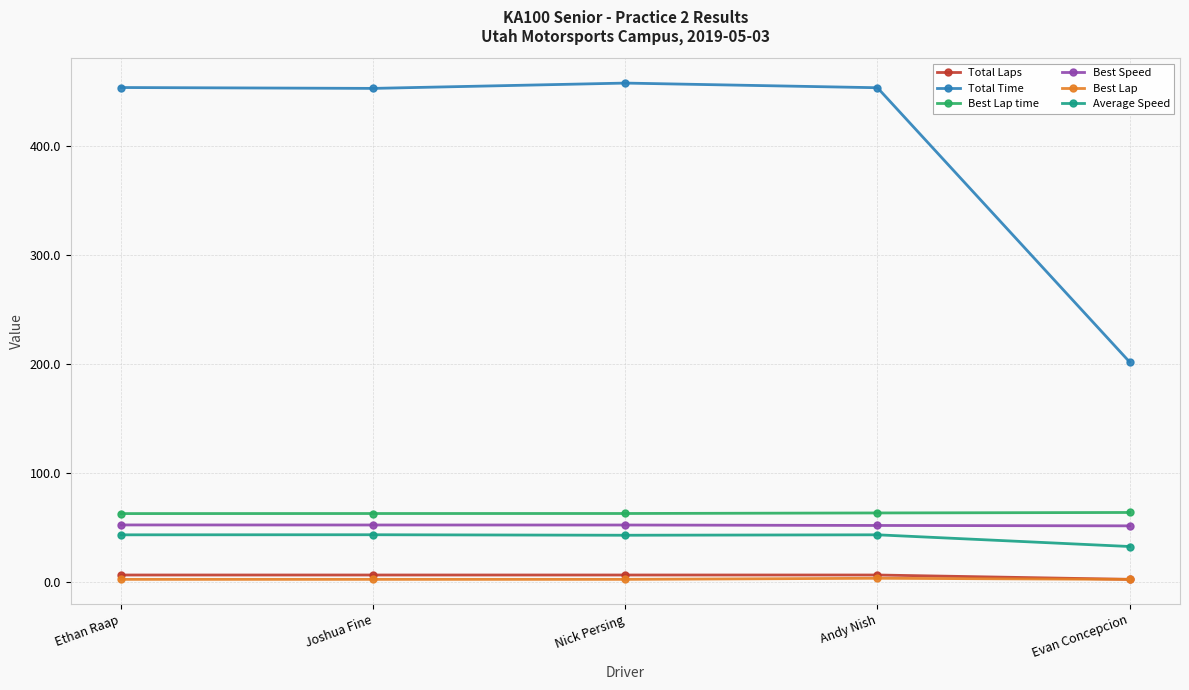

What is the minimum value for Average Speed?

32.2